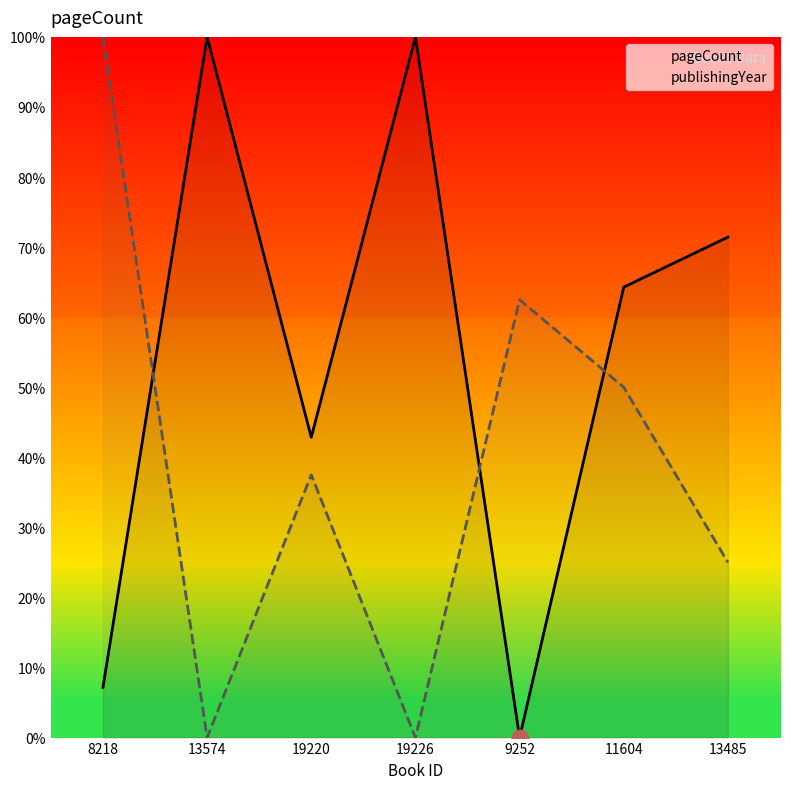

Rank the series at 11604 from highest to lowest value.

pageCount, publishingYear